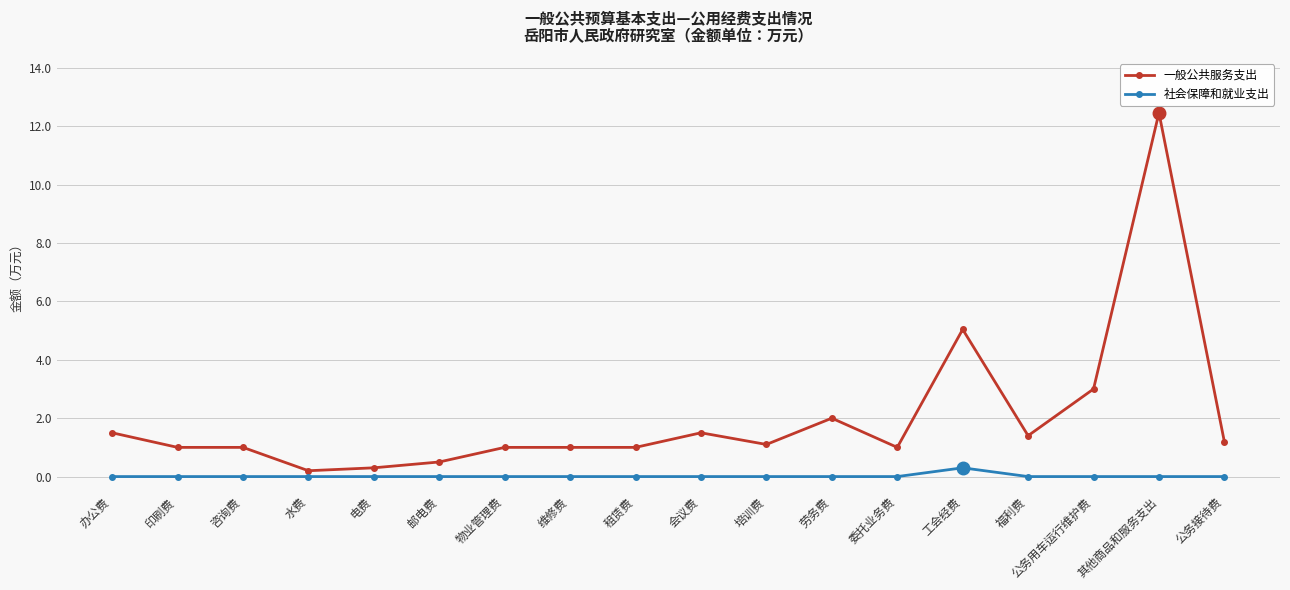

Reading right to left, list all the values displayed in this chart.

一般公共服务支出: 1.2	12.5	3.0	1.4	5.0	1.0	2.0	1.1	1.5	1.0	1.0	1.0	0.5	0.3	0.2	1.0	1.0	1.5
社会保障和就业支出: 0.0	0.0	0.0	0.0	0.3	0.0	0.0	0.0	0.0	0.0	0.0	0.0	0.0	0.0	0.0	0.0	0.0	0.0